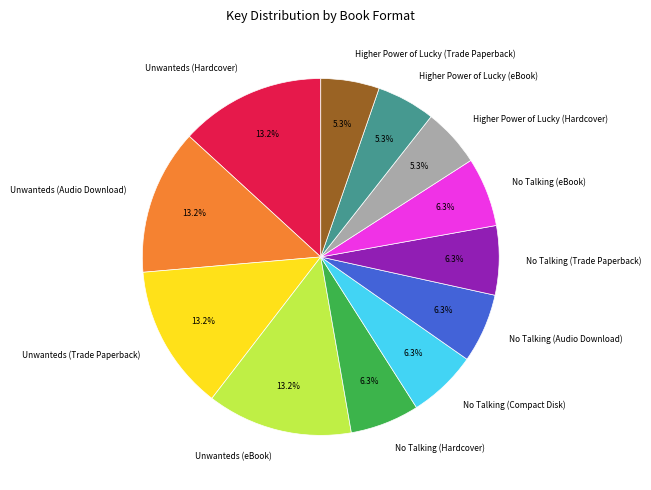

Is there a majority slice in this chart?

No